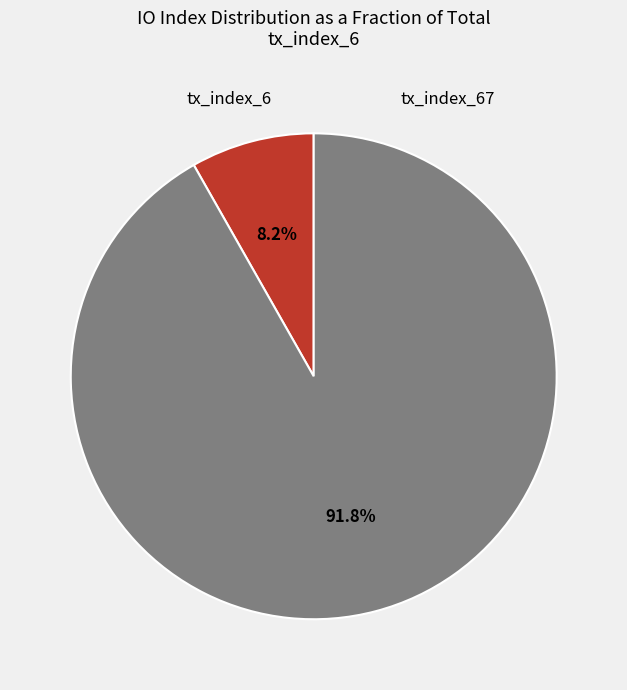

True or false: tx_index_6 accounts for 8% of the total.

True